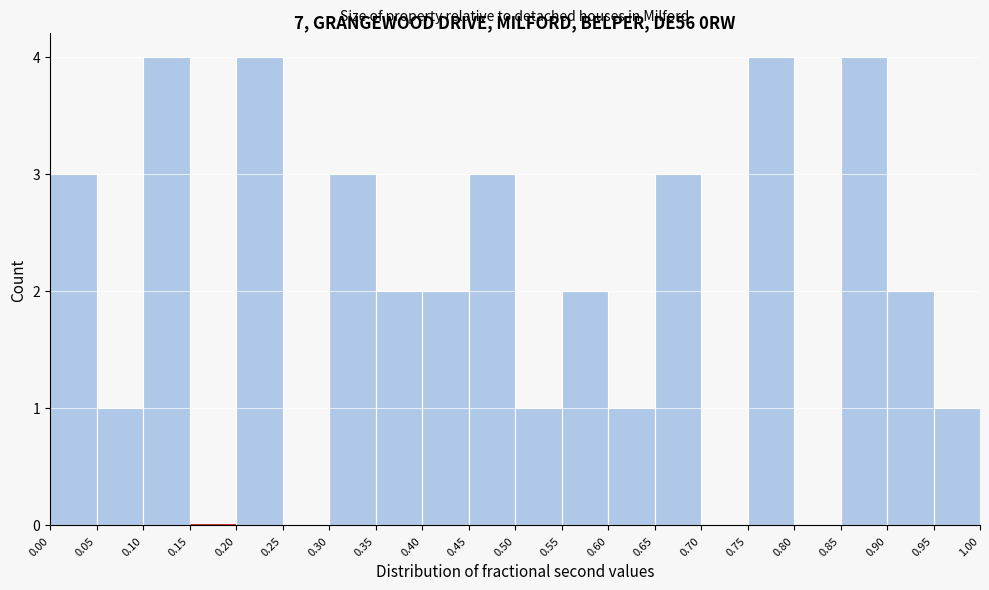

Reading left to right, list every bar in this chart as the range it spans on the x-axis followed by its height. The values are not printed on the chart, so give them approximately, as read against the axis.

0.00 to 0.05: 3
0.05 to 0.10: 1
0.10 to 0.15: 4
0.15 to 0.20: 0
0.20 to 0.25: 4
0.25 to 0.30: 0
0.30 to 0.35: 3
0.35 to 0.40: 2
0.40 to 0.45: 2
0.45 to 0.50: 3
0.50 to 0.55: 1
0.55 to 0.60: 2
0.60 to 0.65: 1
0.65 to 0.70: 3
0.70 to 0.75: 0
0.75 to 0.80: 4
0.80 to 0.85: 0
0.85 to 0.90: 4
0.90 to 0.95: 2
0.95 to 1.00: 1